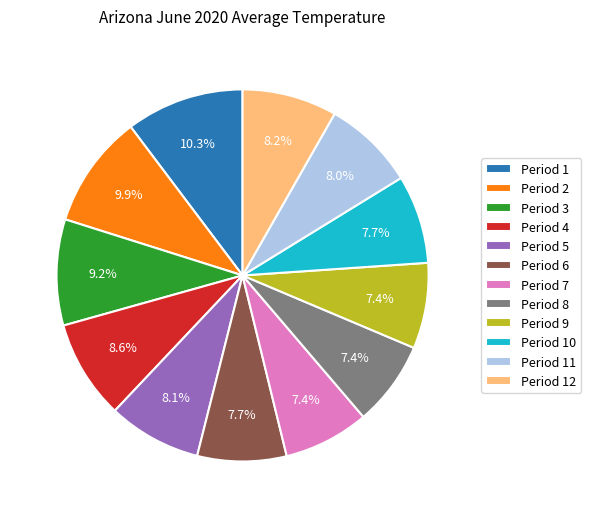

Is the sum of Period 5 and Period 11 greater than half?

No